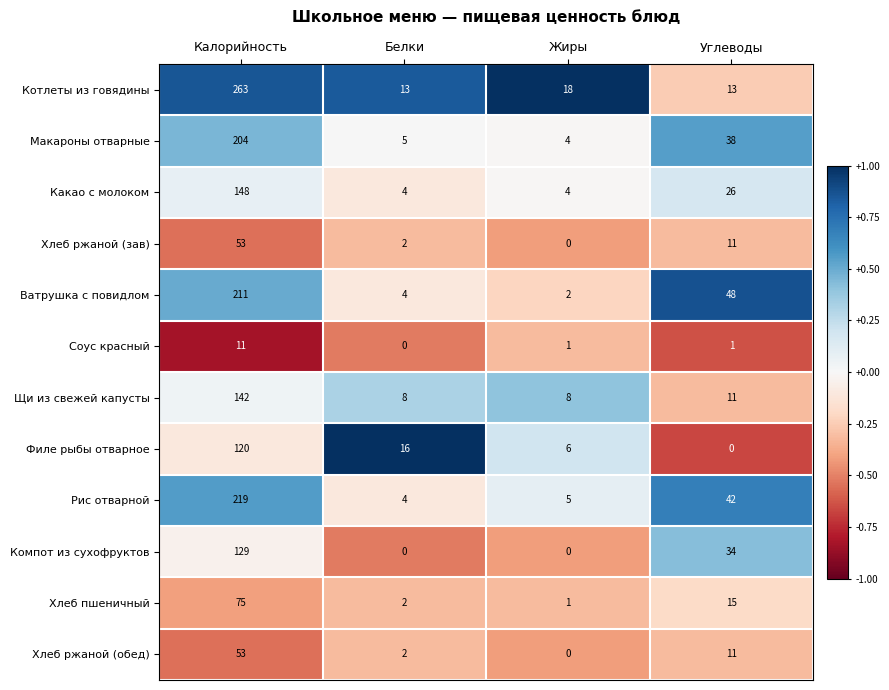

What is the difference between the maximum and minimum values in the Рис отварной series?

215